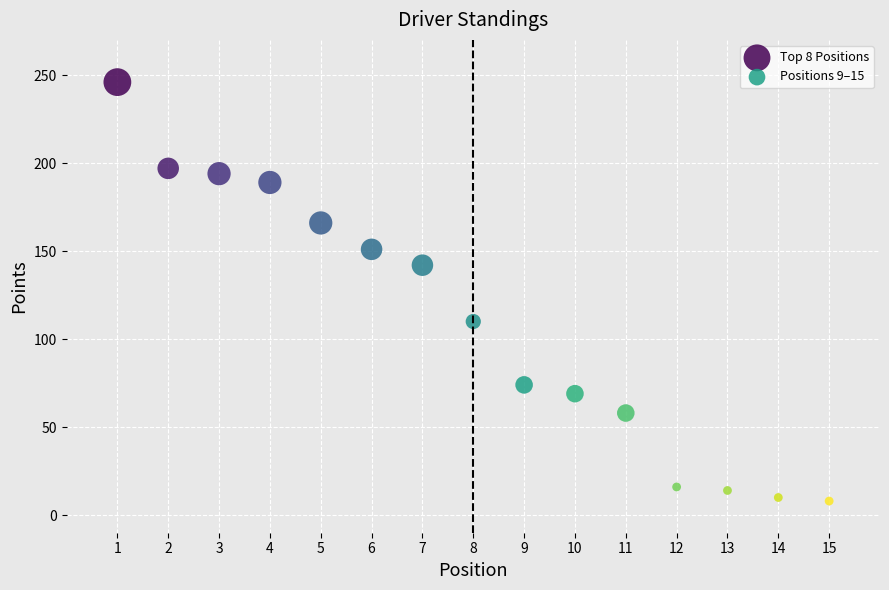

Which series contains the highest Y value?

Top 8 Positions